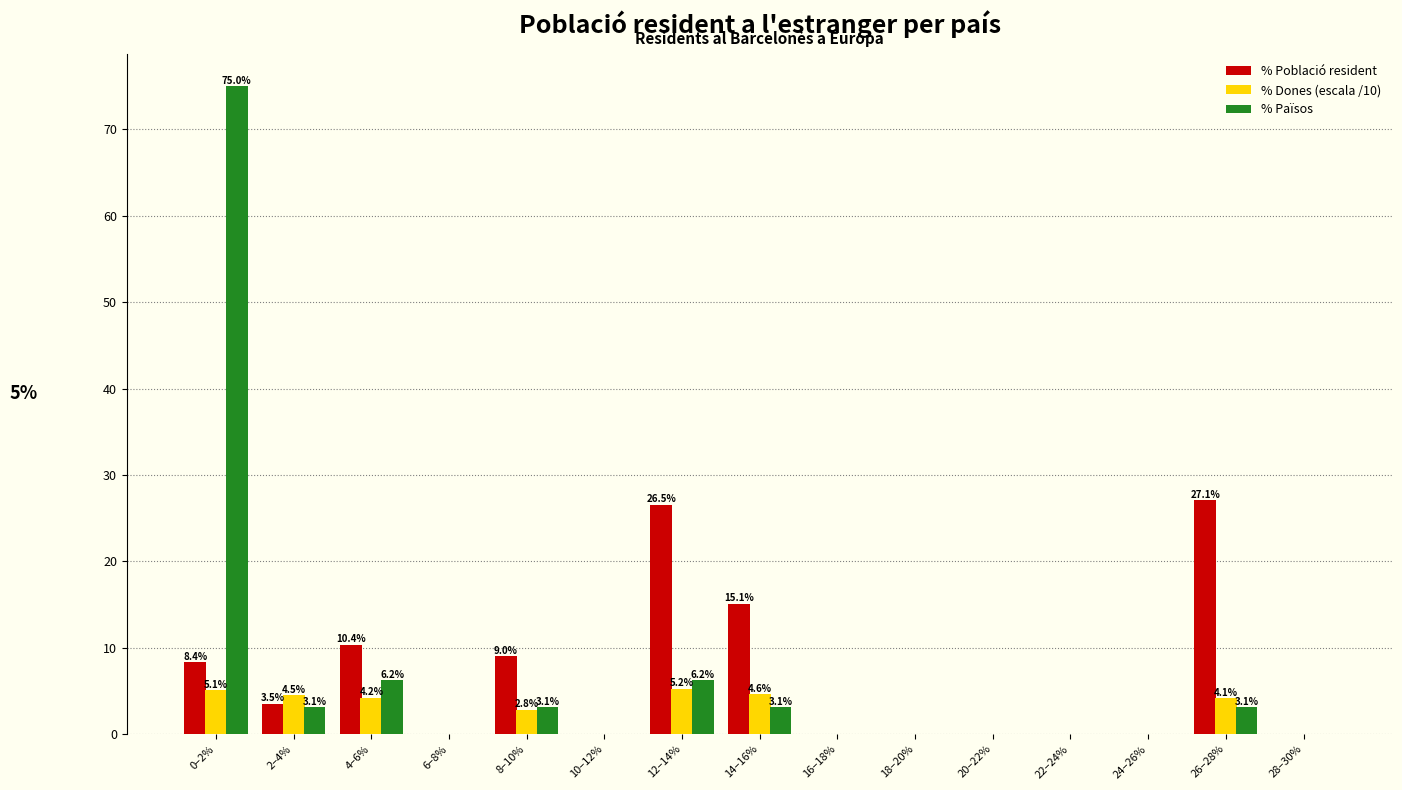

Is it true that % Dones (escala /10) equals 1.2 at 0–2%?

False